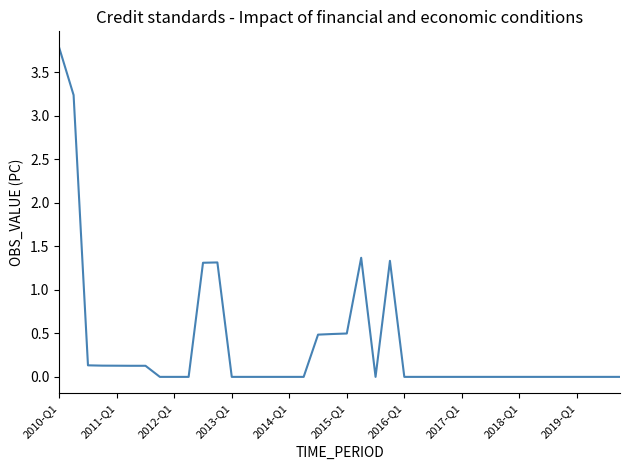

True or false: the data has more than 0 interior local peaks.

True